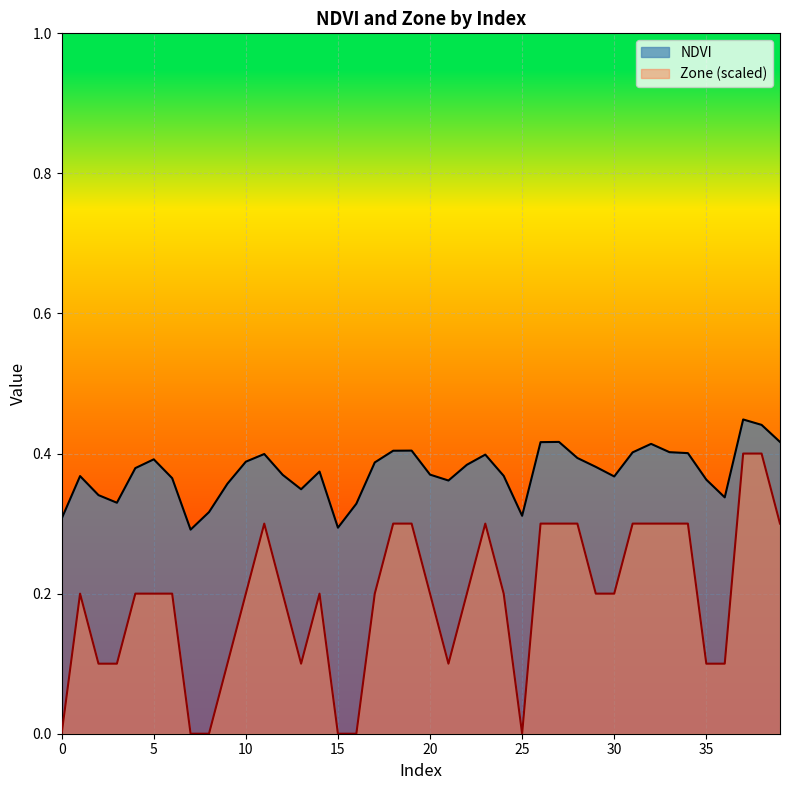

Reading left to right, what are all the values shown in this chart?

NDVI: 0.3	0.4	0.3	0.3	0.4	0.4	0.4	0.3	0.3	0.4	0.4	0.4	0.4	0.3	0.4	0.3	0.3	0.4	0.4	0.4	0.4	0.4	0.4	0.4	0.4	0.3	0.4	0.4	0.4	0.4	0.4	0.4	0.4	0.4	0.4	0.4	0.3	0.4	0.4	0.4
Zone (scaled): 0.0	0.2	0.1	0.1	0.2	0.2	0.2	0.0	0.0	0.1	0.2	0.3	0.2	0.1	0.2	0.0	0.0	0.2	0.3	0.3	0.2	0.1	0.2	0.3	0.2	0.0	0.3	0.3	0.3	0.2	0.2	0.3	0.3	0.3	0.3	0.1	0.1	0.4	0.4	0.3